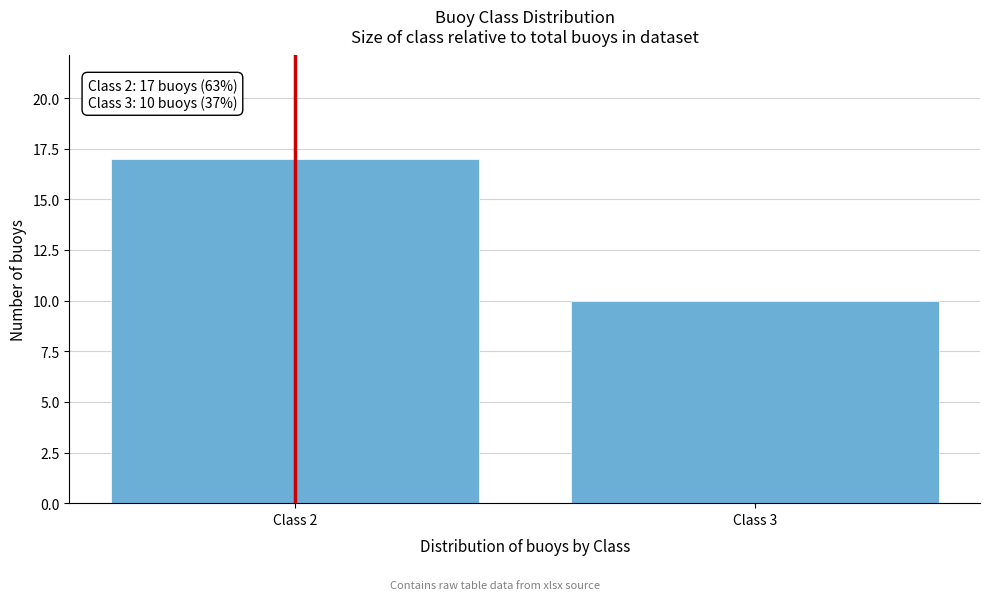

Reading left to right, what are all the values shown in this chart?

Class 2=17	Class 3=10